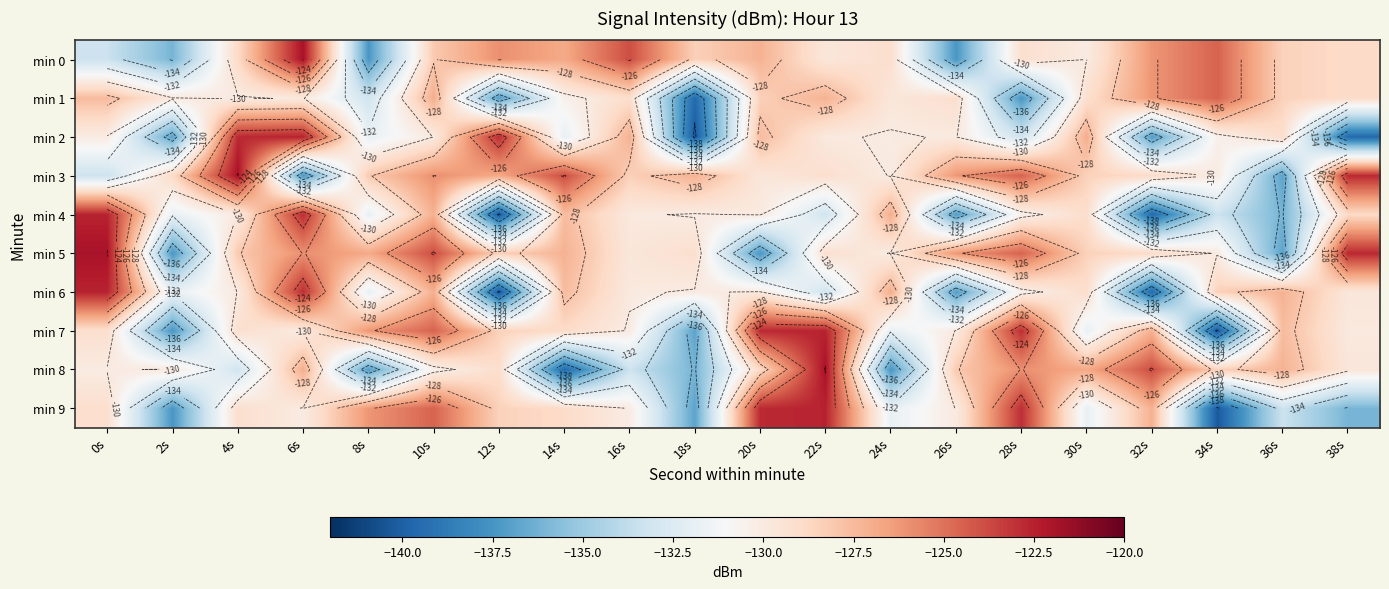

Read the min 4 value at 12s.

-140.3